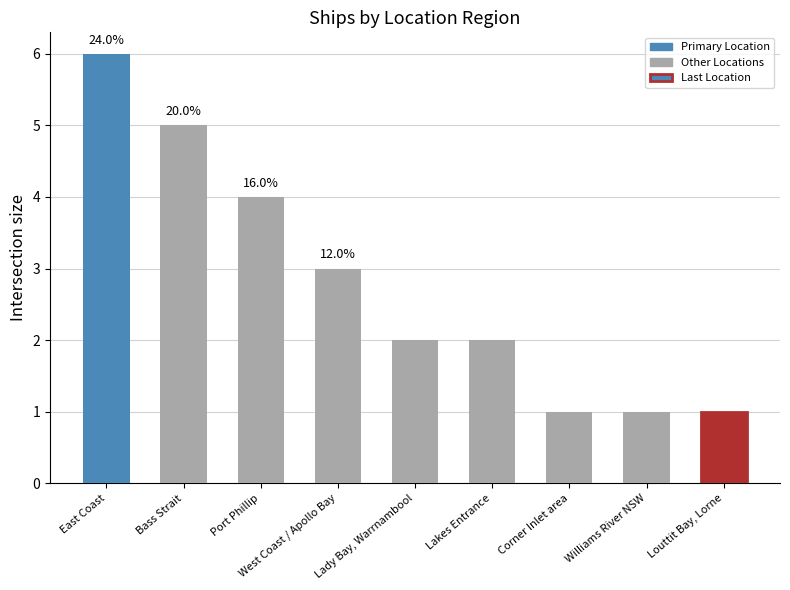

Approximately how many times larger is the value at Bass Strait compared to Williams River NSW?

5.0